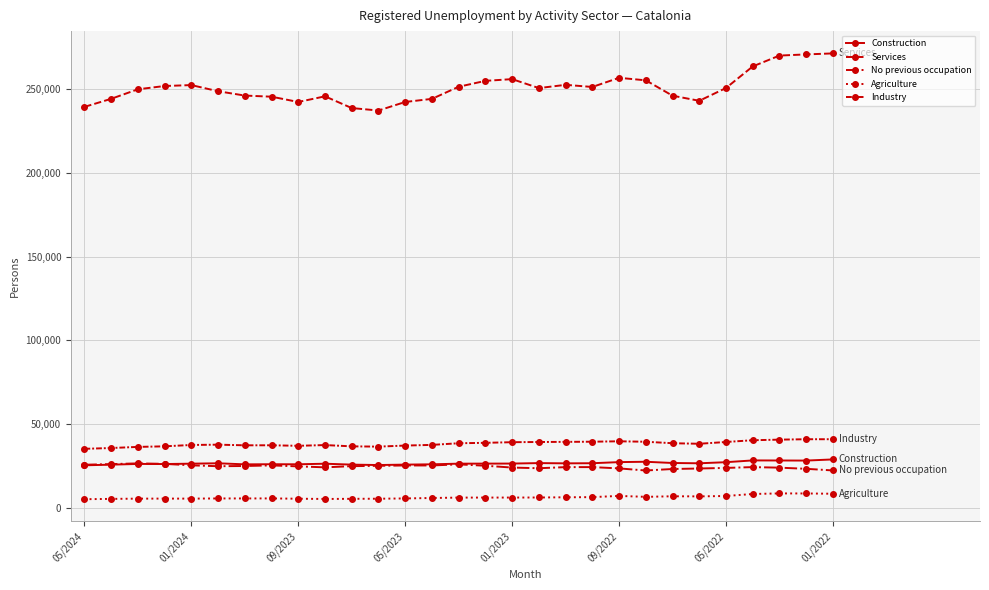

What is the minimum value shown in the chart?

5148